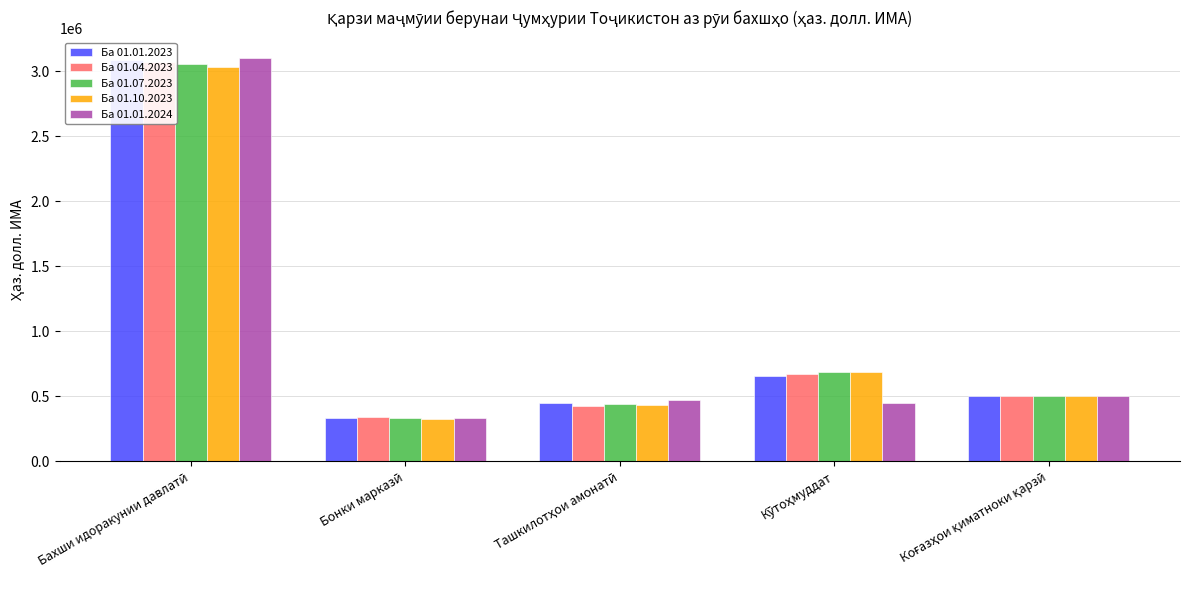

The value of Ба 01.04.2023 at Бонки марказӣ is 236869.7. True or false?

False